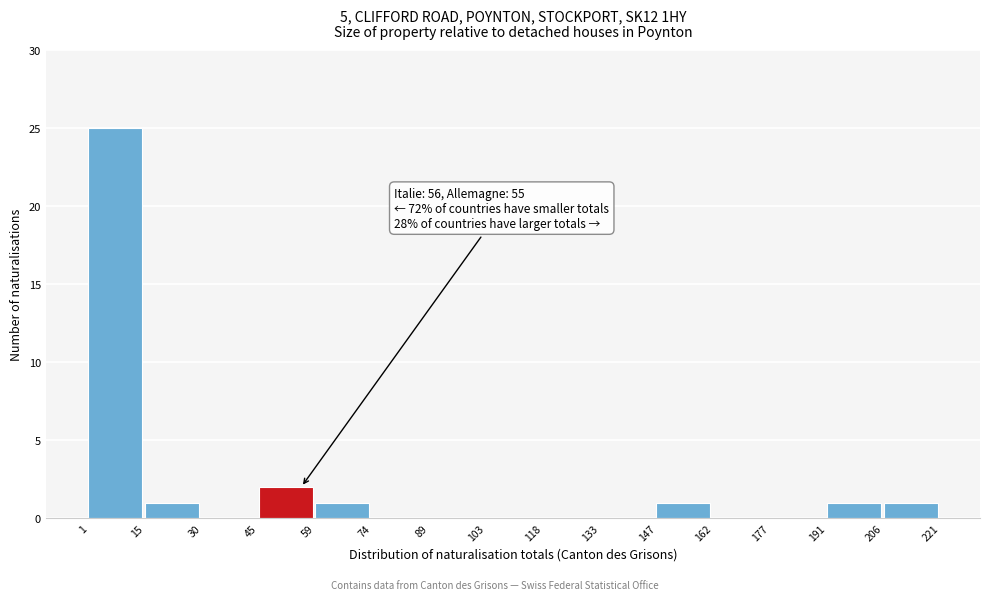

Over which range of the x-axis is the bar tallest?

1 to 15